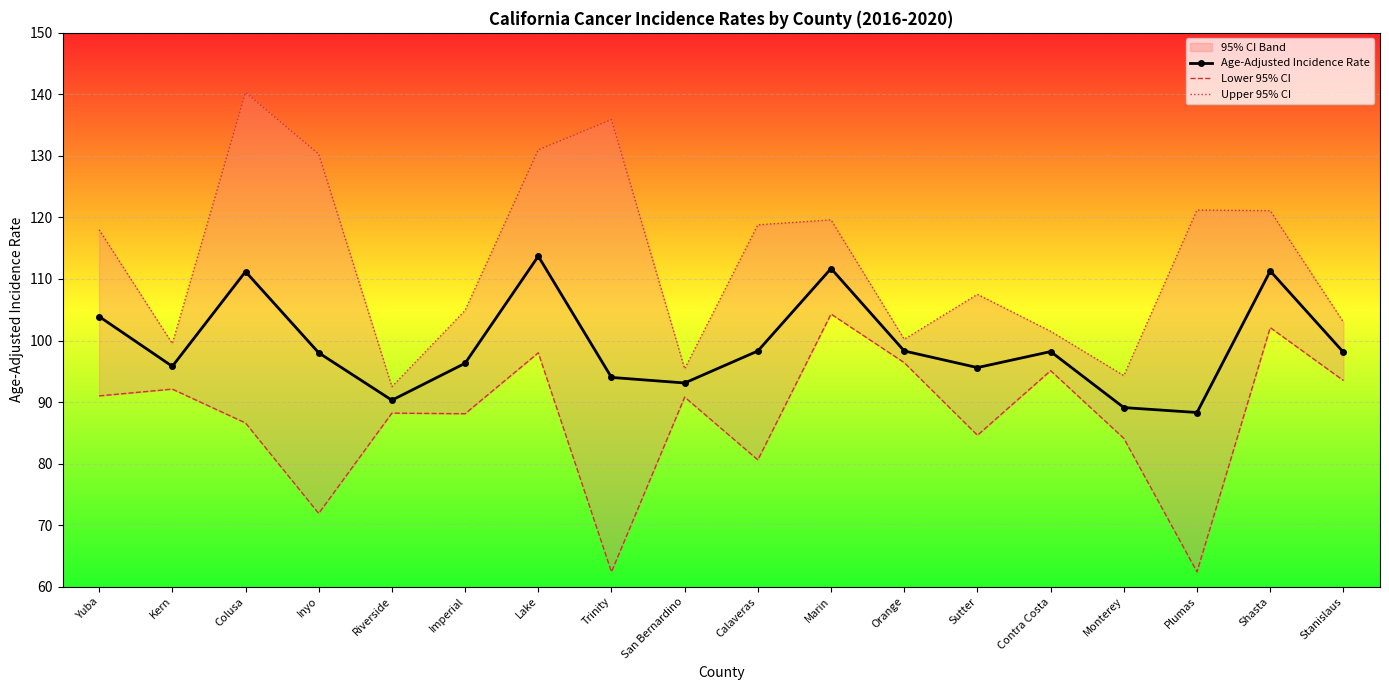

Rank the series by their maximum value, from lowest to highest.

Lower 95% CI, Age-Adjusted Incidence Rate, Upper 95% CI